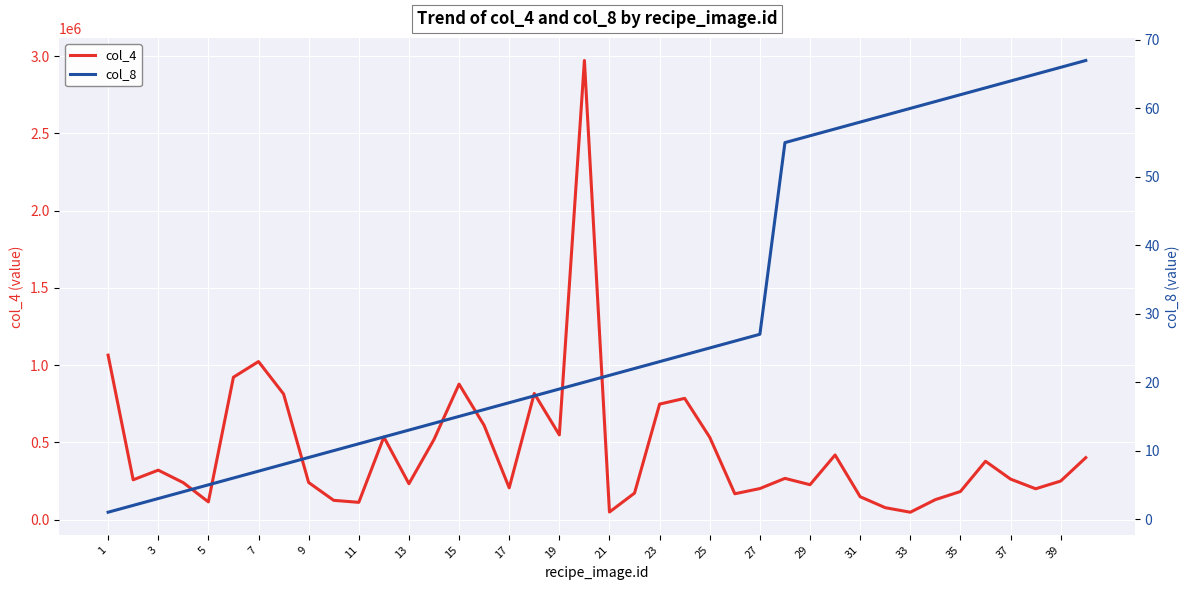

True or false: col_8 and col_4 cross at least once.

False